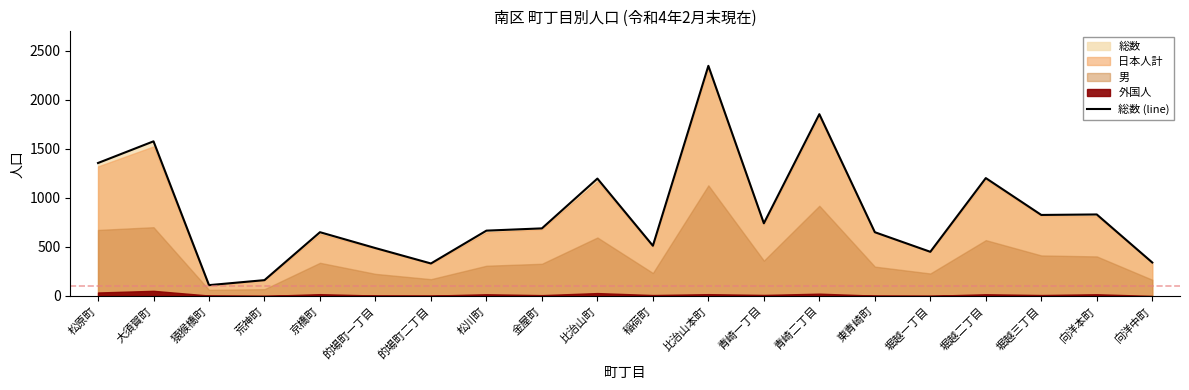

Does the chart have visible grid lines?

No